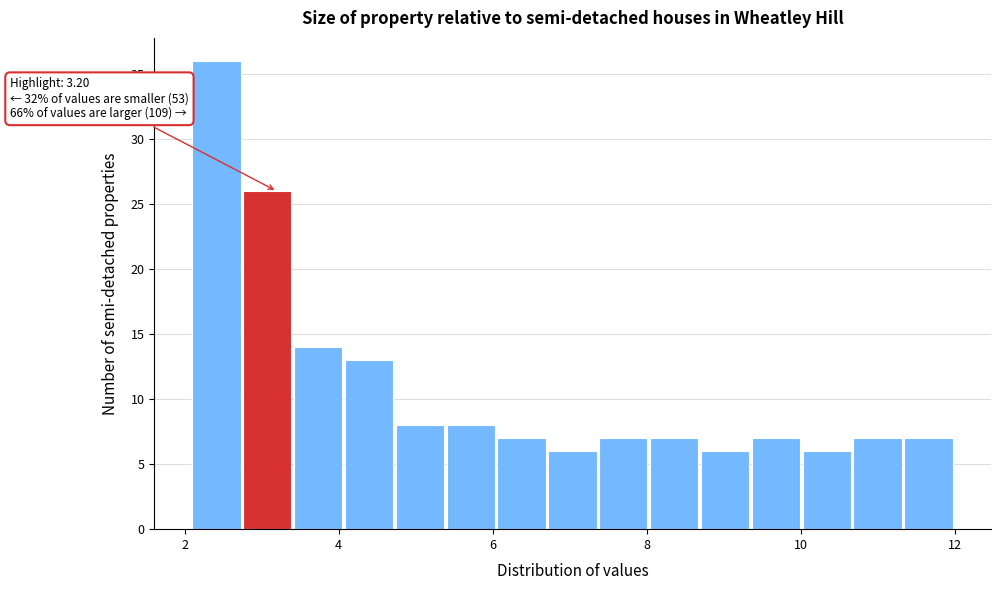

Read against the x-axis, roughly where is the centre of the tallest bar?

2.4